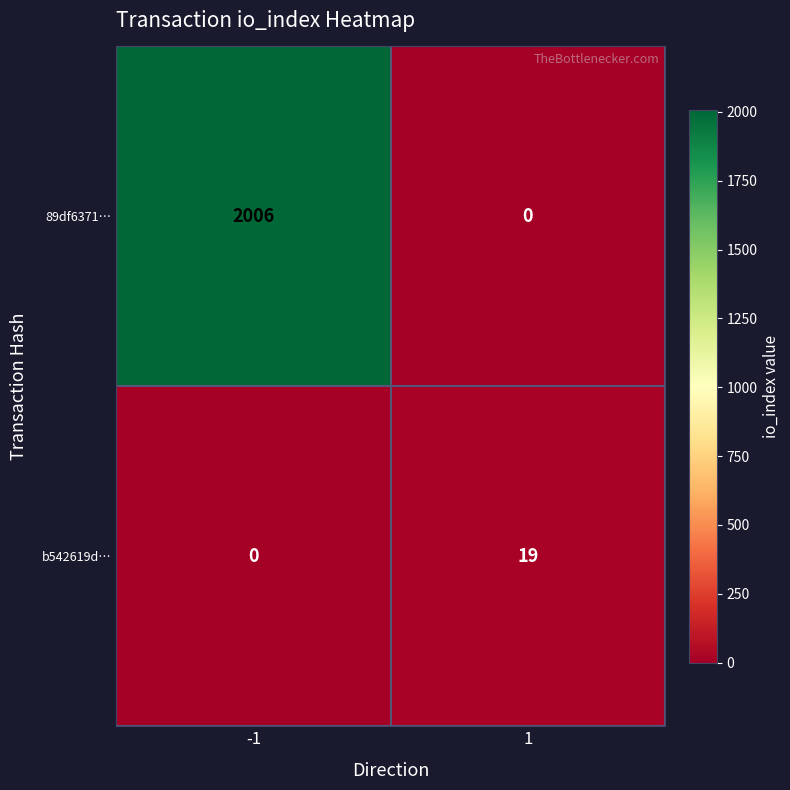

Rank the series at 1 from highest to lowest value.

b542619d…, 89df6371…